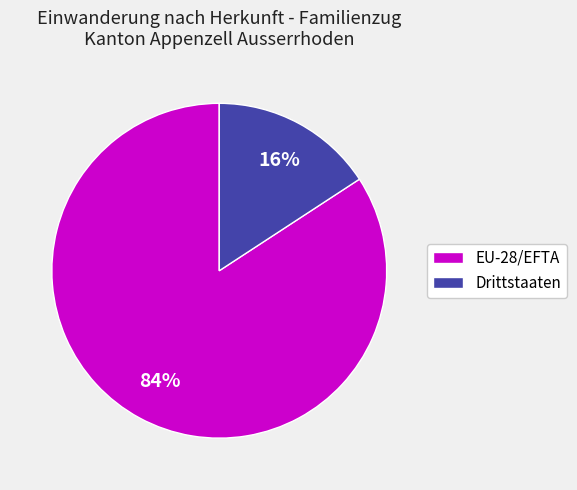

Which has a higher value, EU-28/EFTA or Drittstaaten?

EU-28/EFTA